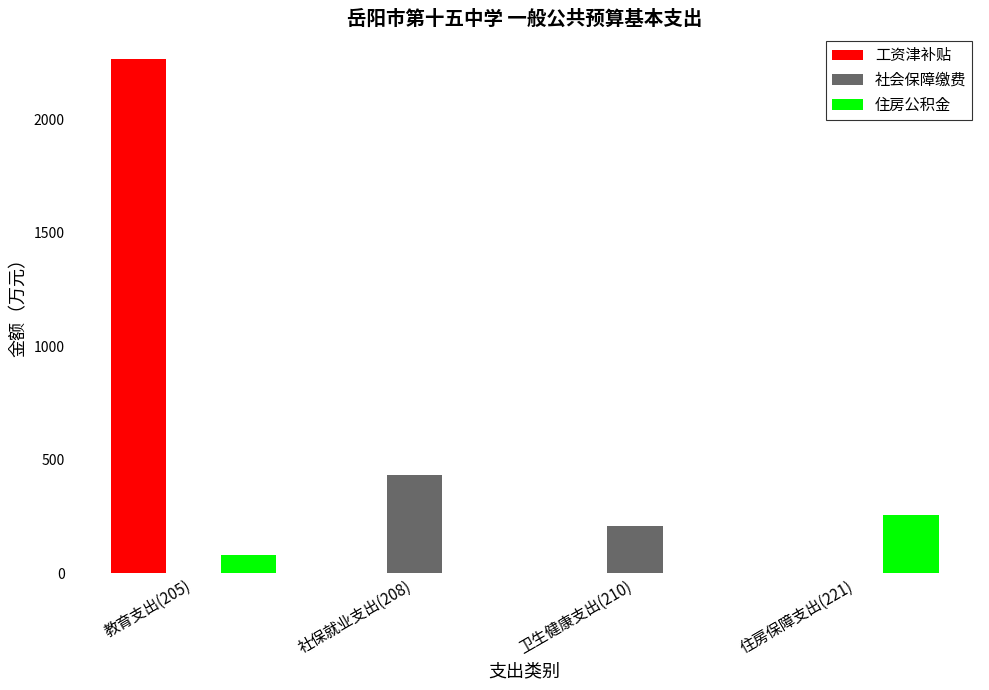

The value of 住房公积金 at 教育支出(205) is 80.4. True or false?

True